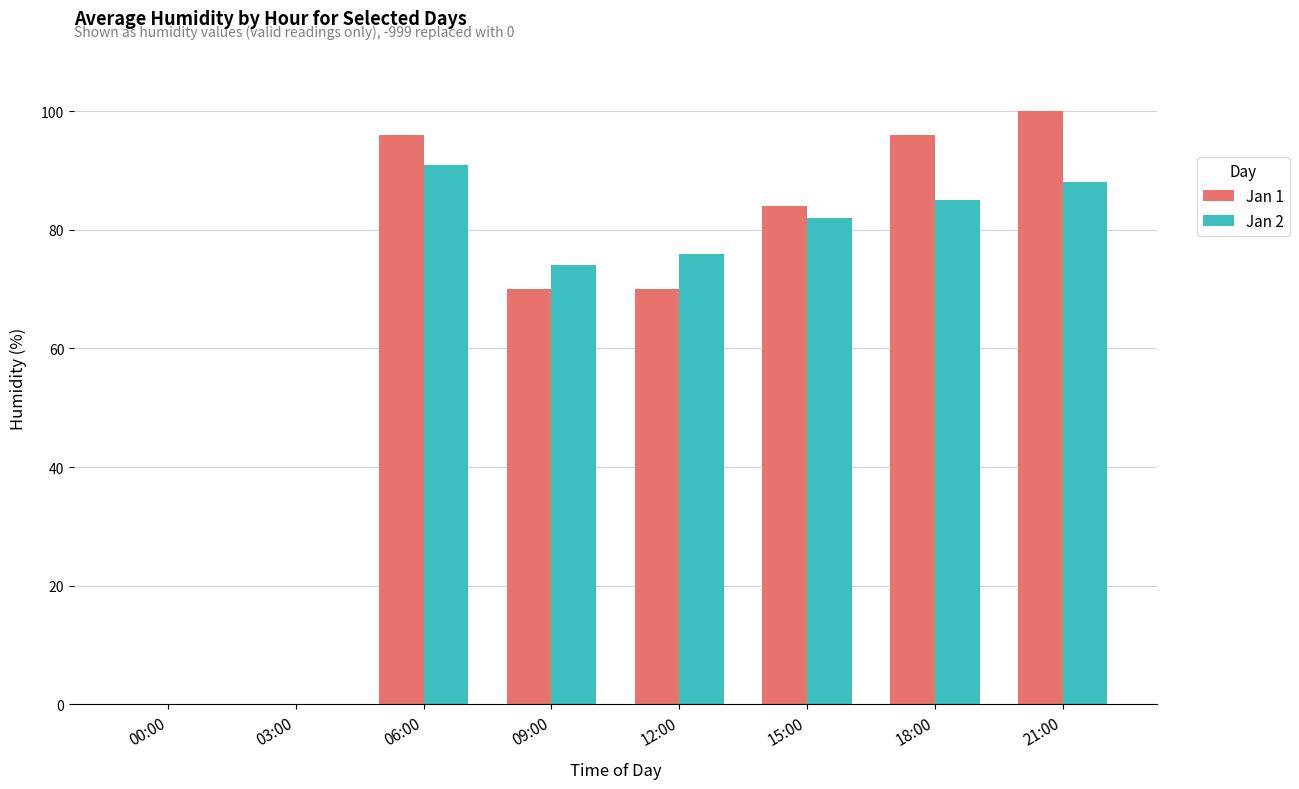

What is the maximum value for Jan 2?

91